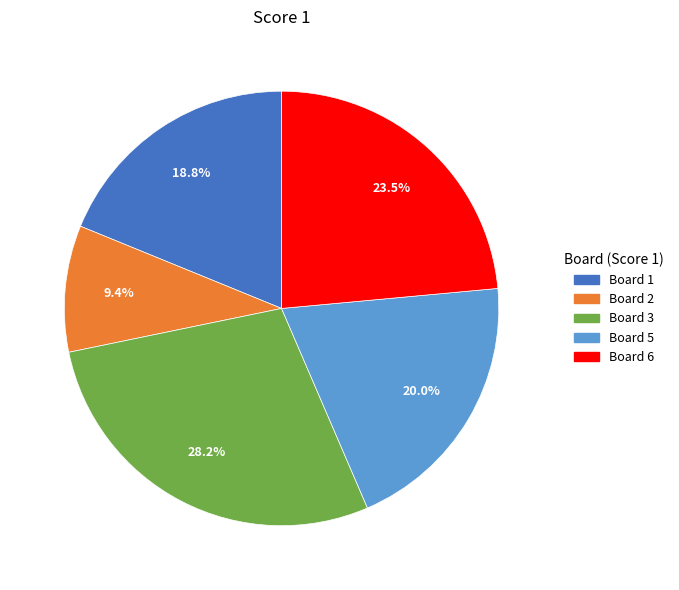

Count the number of slices in the pie.

5